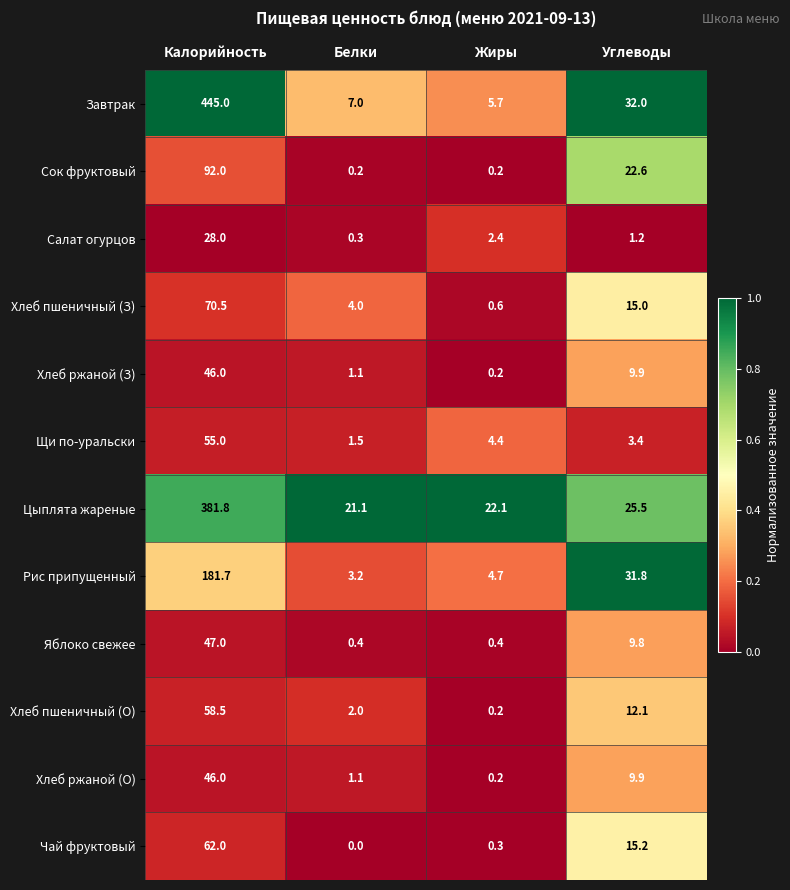

Is it true that Чай фруктовый equals 62.0 at Калорийность?

True